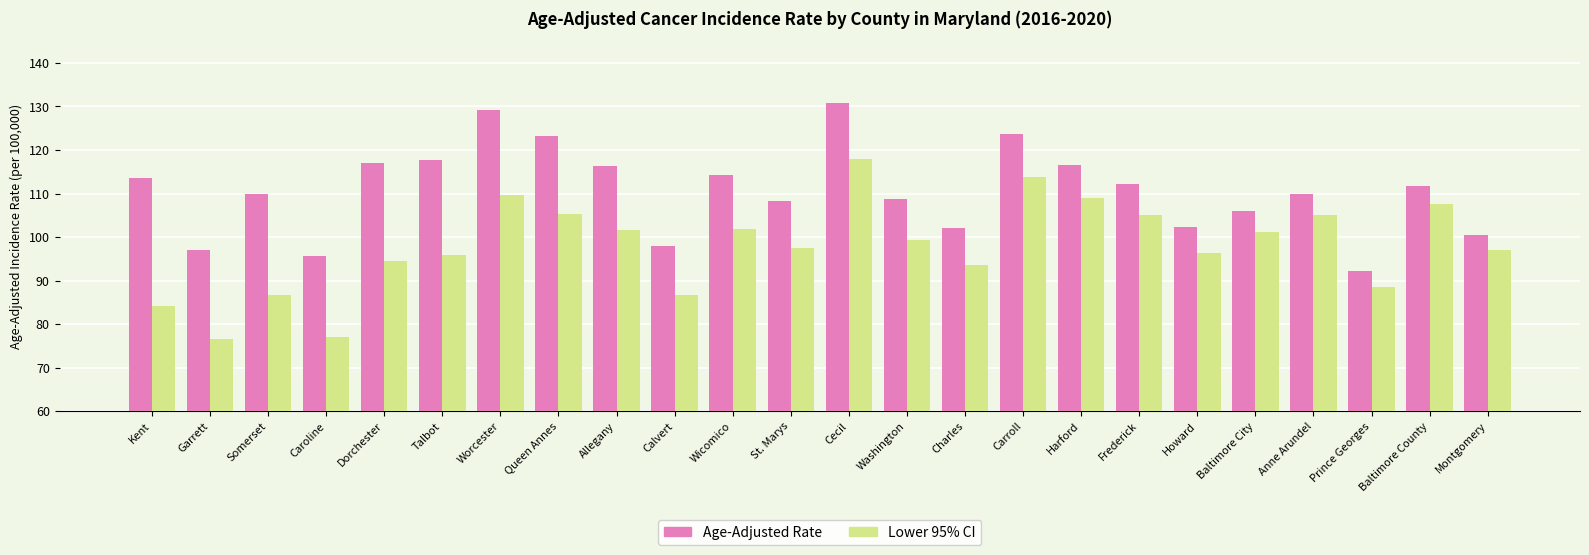

Is the value of Age-Adjusted Rate at Queen Annes greater than the value of Lower 95% CI at Howard?

Yes